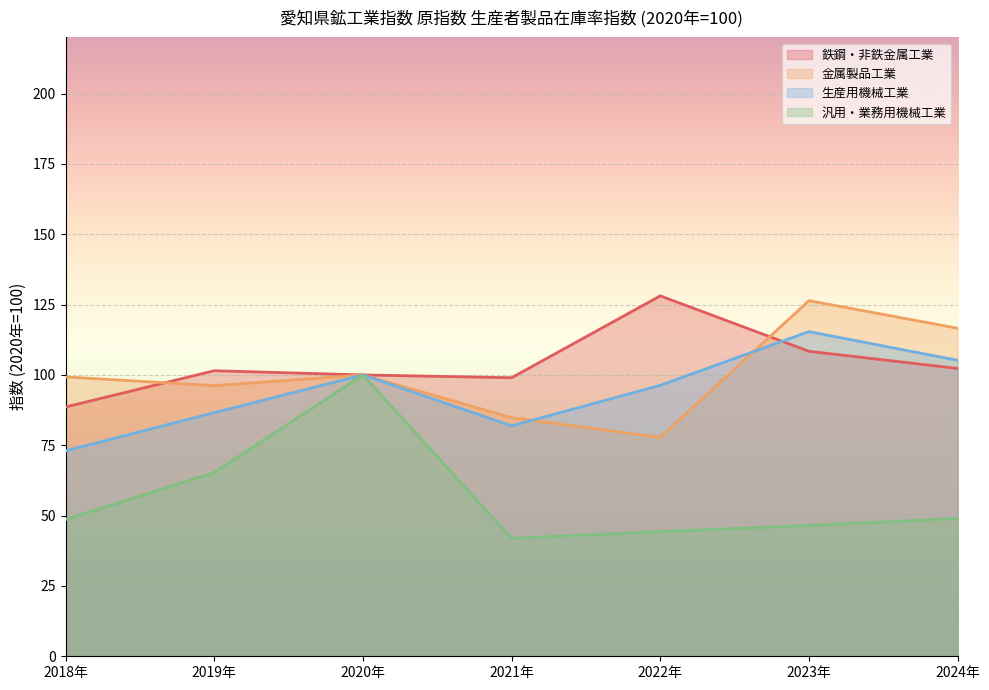

At which category is the sum across all series the highest?

2020年